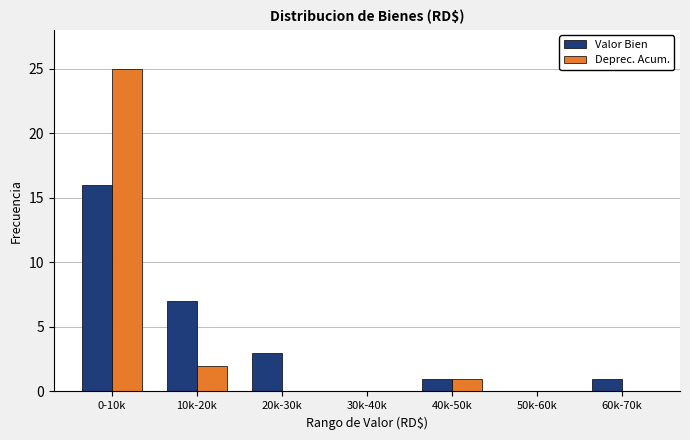

Reading right to left, transcribe all the data shown in this chart.

Valor Bien: 60k-70k=1	50k-60k=0	40k-50k=1	30k-40k=0	20k-30k=3	10k-20k=7	0-10k=16
Deprec. Acum.: 60k-70k=0	50k-60k=0	40k-50k=1	30k-40k=0	20k-30k=0	10k-20k=2	0-10k=25